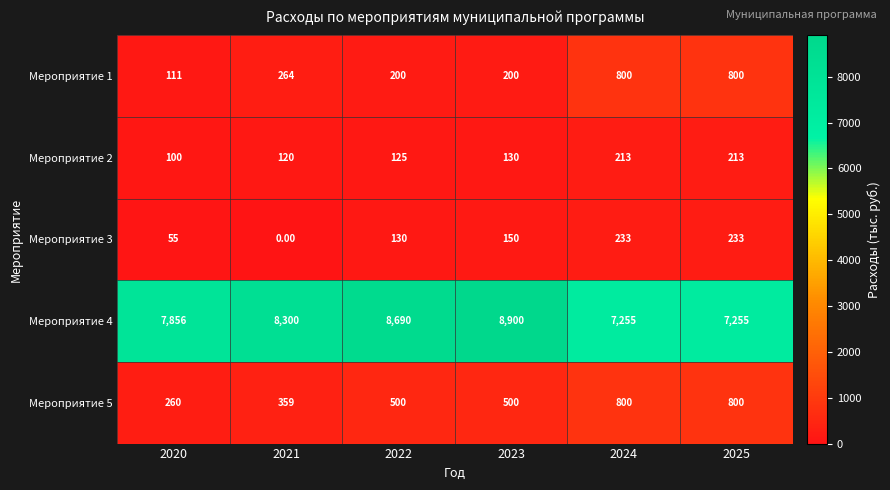

Rank the series at 2020 from highest to lowest value.

Мероприятие 4, Мероприятие 5, Мероприятие 1, Мероприятие 2, Мероприятие 3